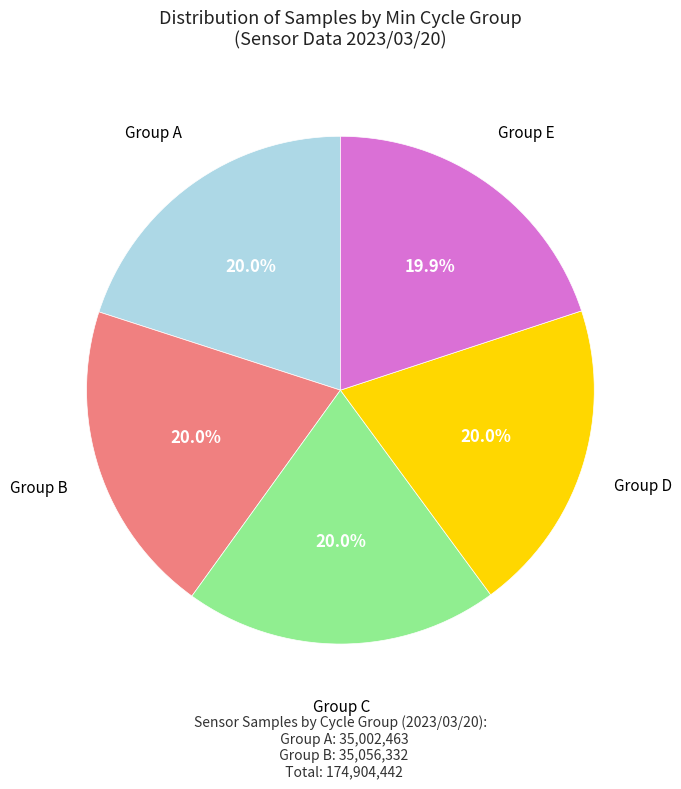

Does any single category account for the majority?

No